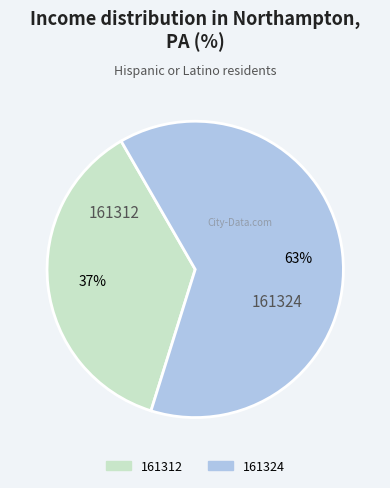

To the nearest percent, what portion does 161324 represent?

63%